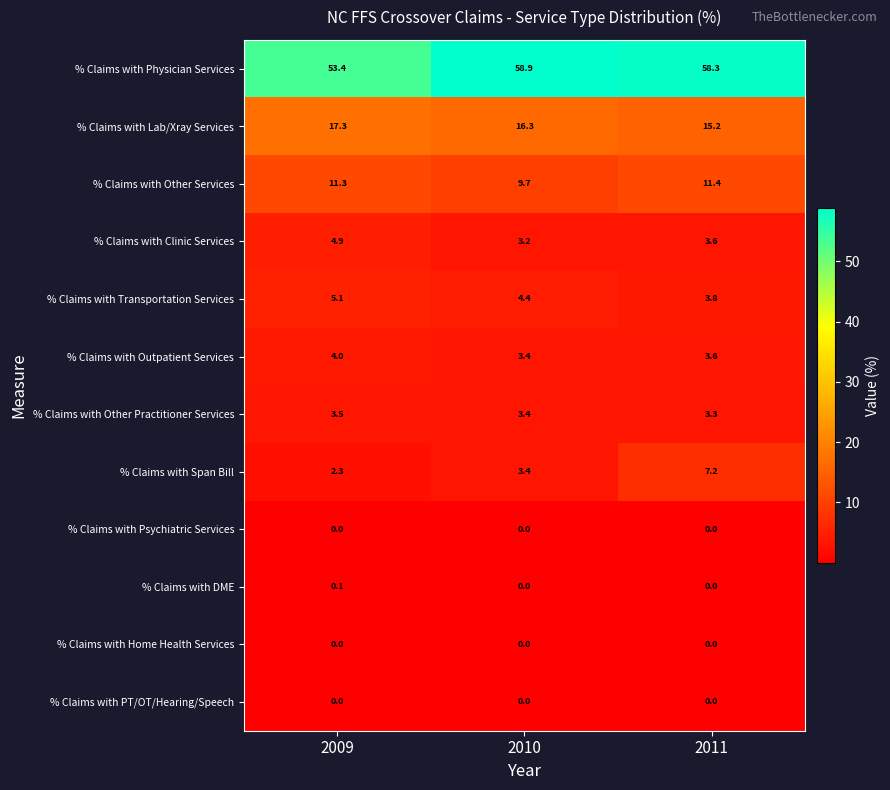

What is the sum of the % Claims with Clinic Services values at 2011 and 2010?

6.8